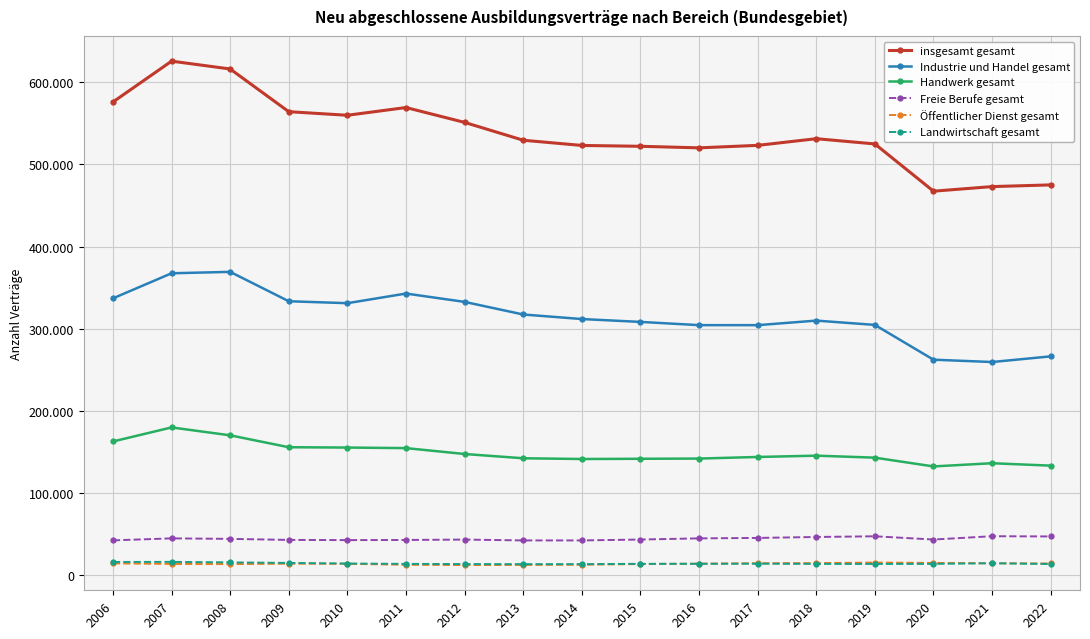

Is this an area chart (filled region under the line)?

No